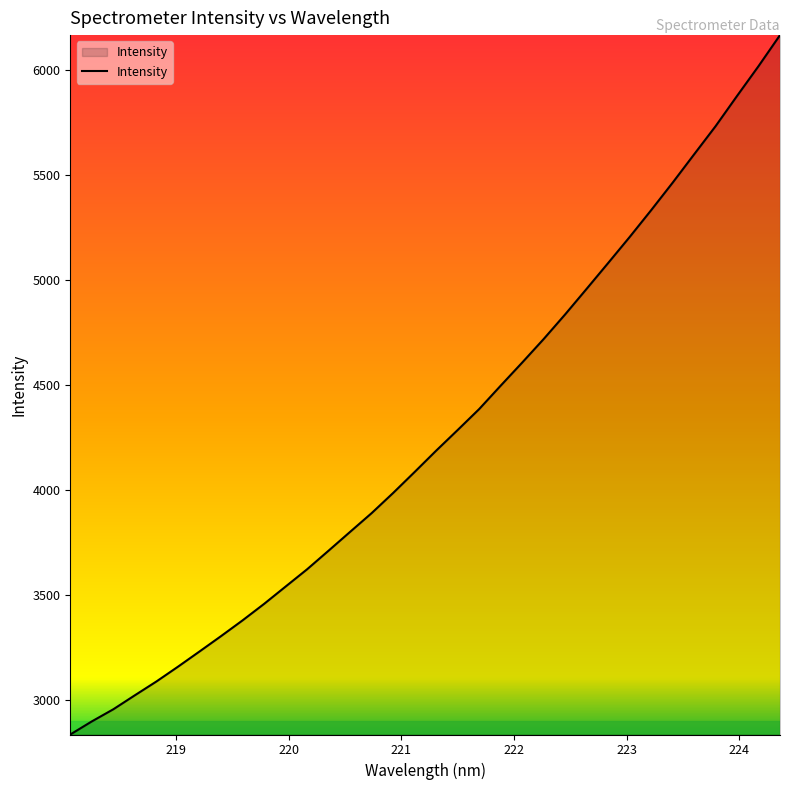

What is the smallest value displayed?

2837.1